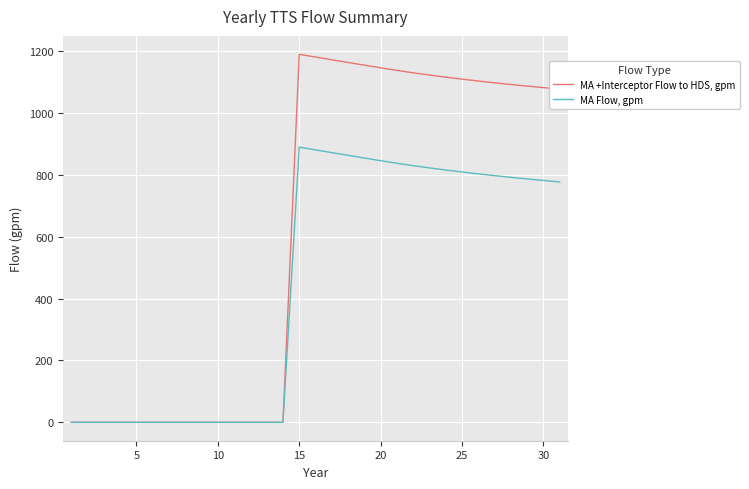

Rank the series by their average value, from lowest to highest.

MA Flow, gpm, MA +Interceptor Flow to HDS, gpm